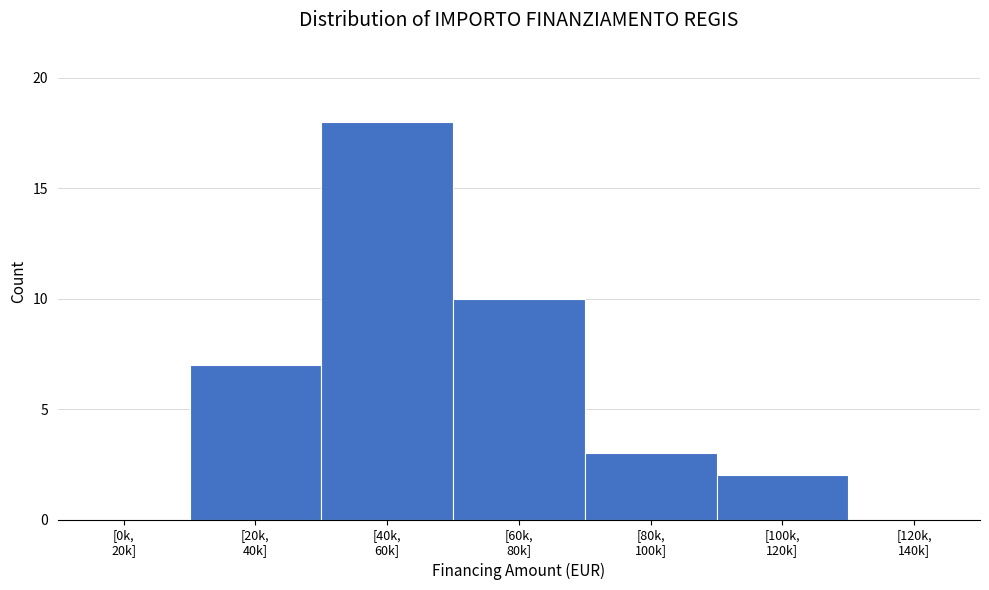

What is the sum of all values?

40